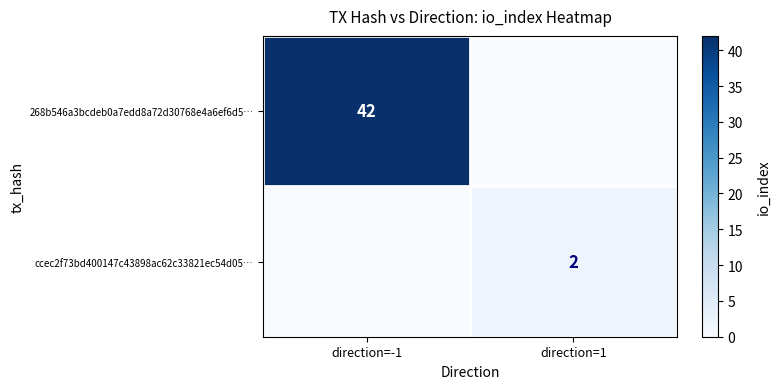

The ccec2f73bd400147c43898ac62c33821ec54d05… series shows 1 at direction=1. True or false?

False